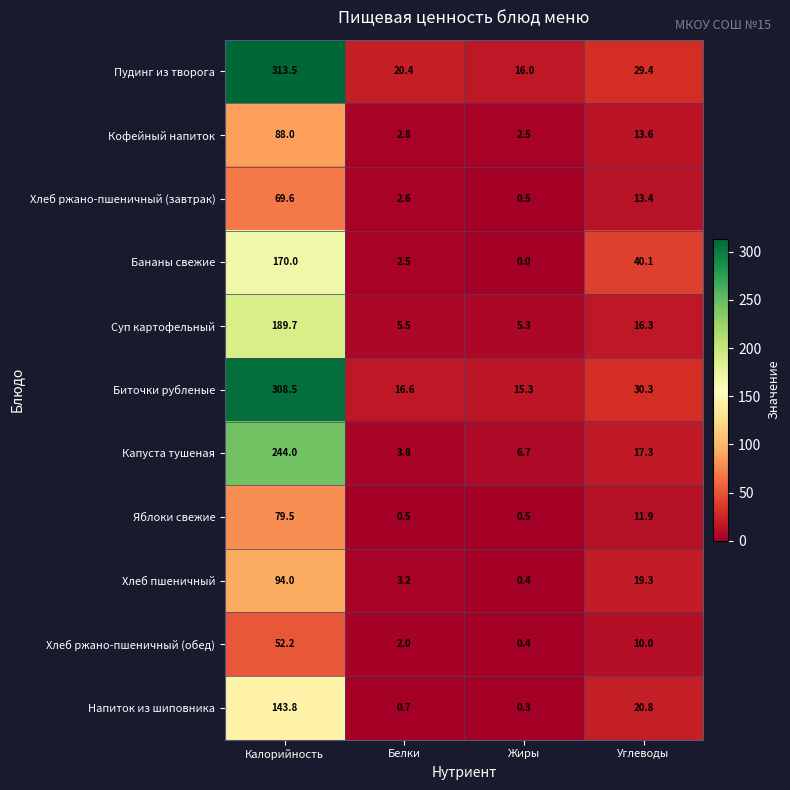

What is the average value of the Капуста тушеная series?

68.0